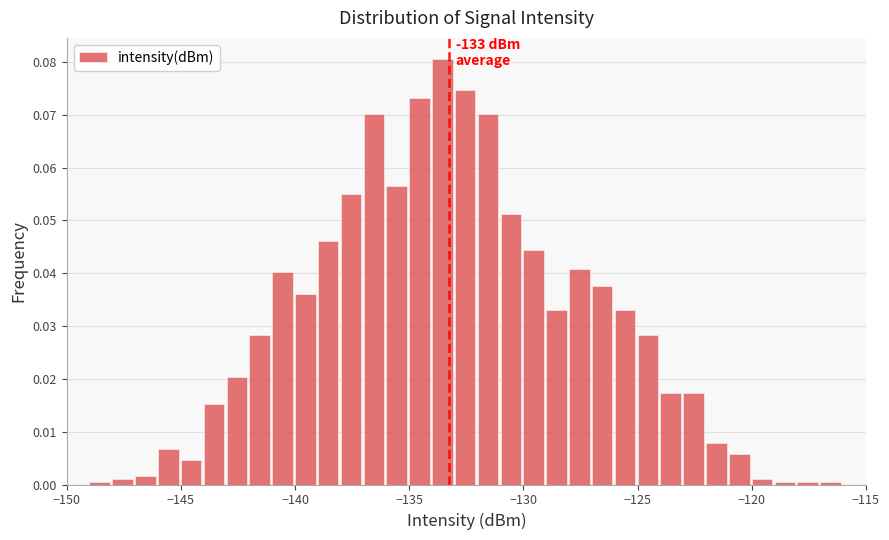

Around what value on the x-axis is the tallest bar? Give the approximate position of its centre, as read against the axis.

-133.5